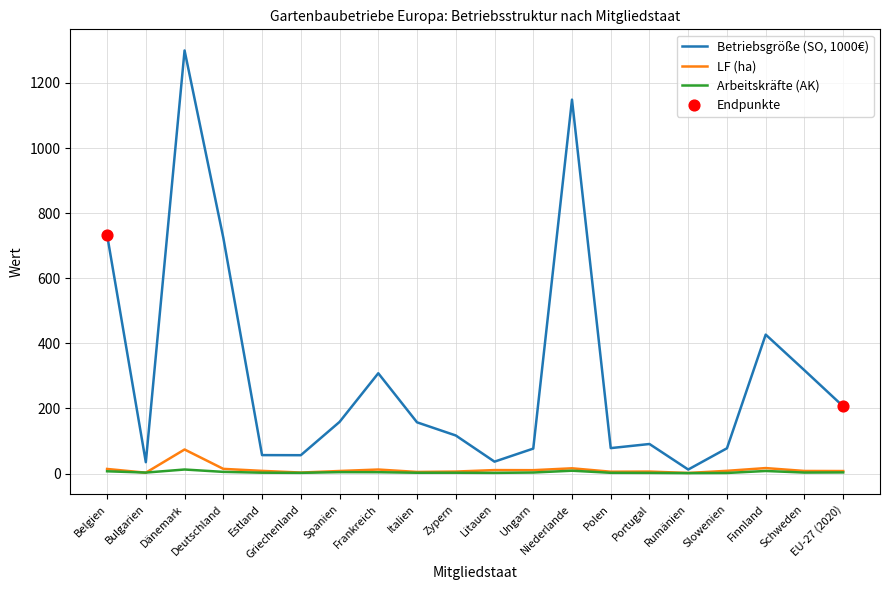

Which series has the largest range (max minus min)?

Betriebsgröße (SO, 1000€)